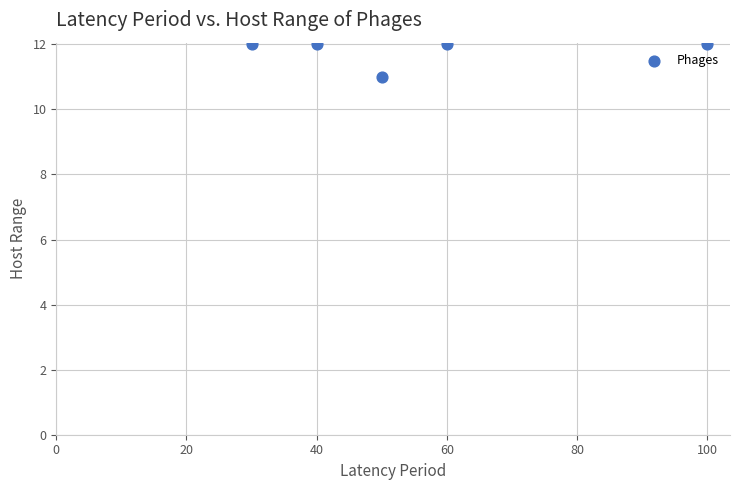

What is the average Y value?

12